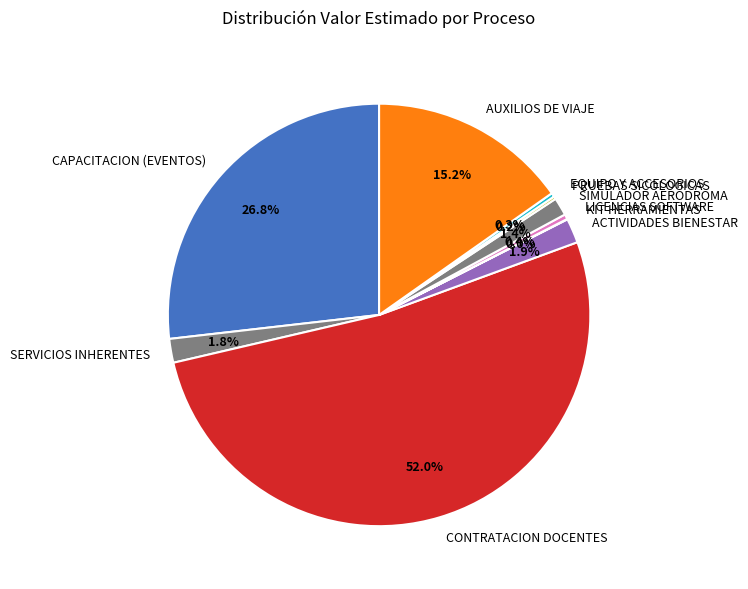

Between LICENCIAS SOFTWARE and CONTRATACION DOCENTES, which is larger?

CONTRATACION DOCENTES